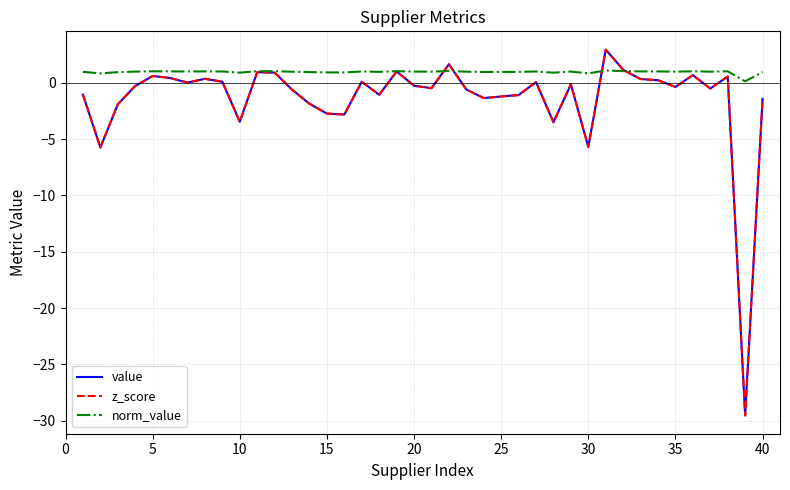

Is this an area chart (filled region under the line)?

No